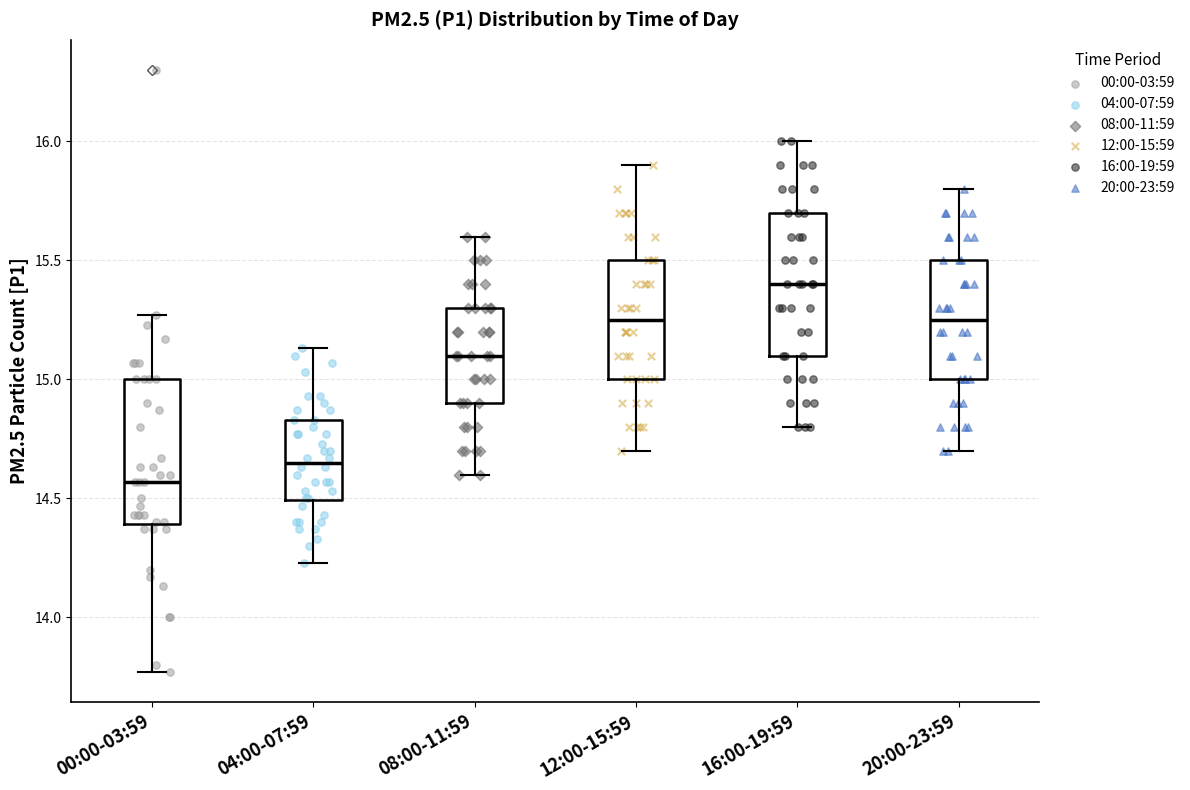

Reading left to right, read every box against the y-axis: the position of its median line, the range the box covers, and the ends of its whiskers. The values are not printed on the chart, so give them approximately, as read against the axis.

00:00-03:59: median 14.55, box 14.40 to 15.00, whiskers 13.75 to 15.25
04:00-07:59: median 14.65, box 14.50 to 14.85, whiskers 14.25 to 15.15
08:00-11:59: median 15.10, box 14.90 to 15.30, whiskers 14.60 to 15.60
12:00-15:59: median 15.25, box 15.00 to 15.50, whiskers 14.70 to 15.90
16:00-19:59: median 15.40, box 15.10 to 15.70, whiskers 14.80 to 16.00
20:00-23:59: median 15.25, box 15.00 to 15.50, whiskers 14.70 to 15.80